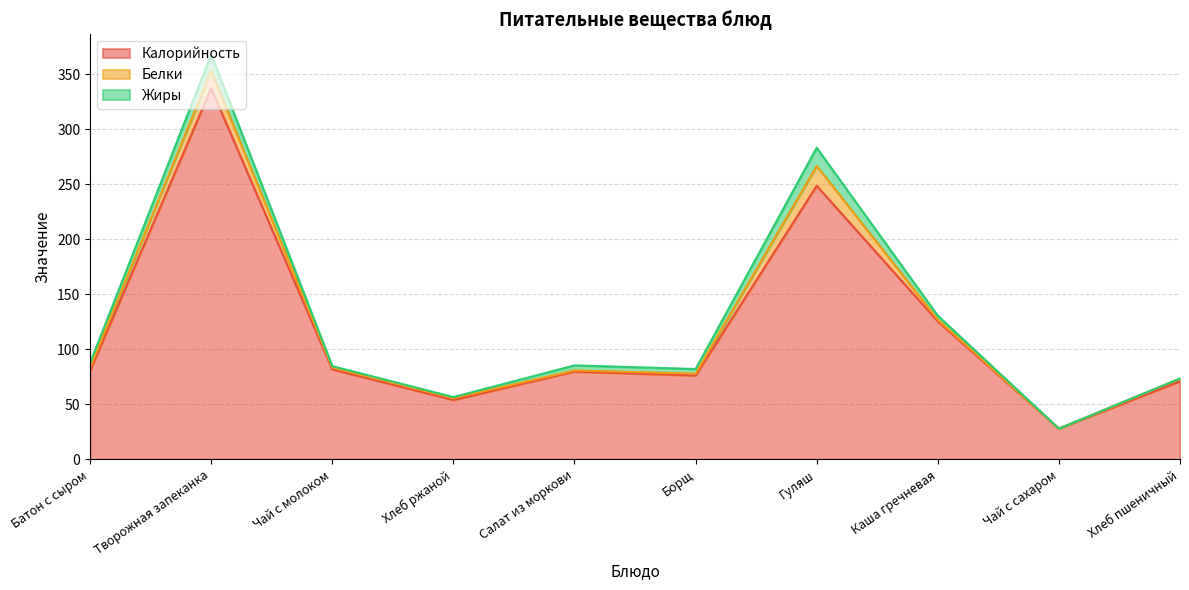

Which series has the largest total across all categories?

Калорийность